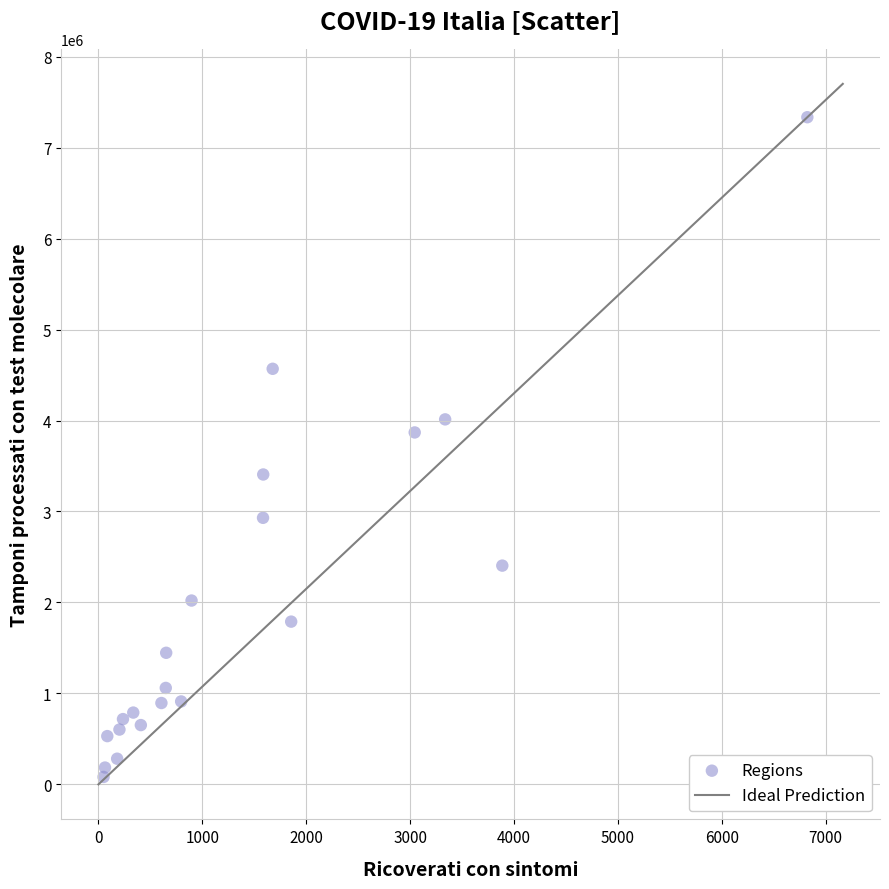

What is the range of X values (max minus min)?

6774